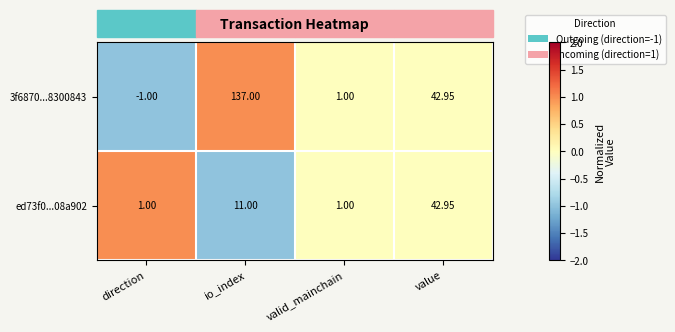

List the labels in order of 3f6870...8300843 value, largest first.

io_index, value, valid_mainchain, direction